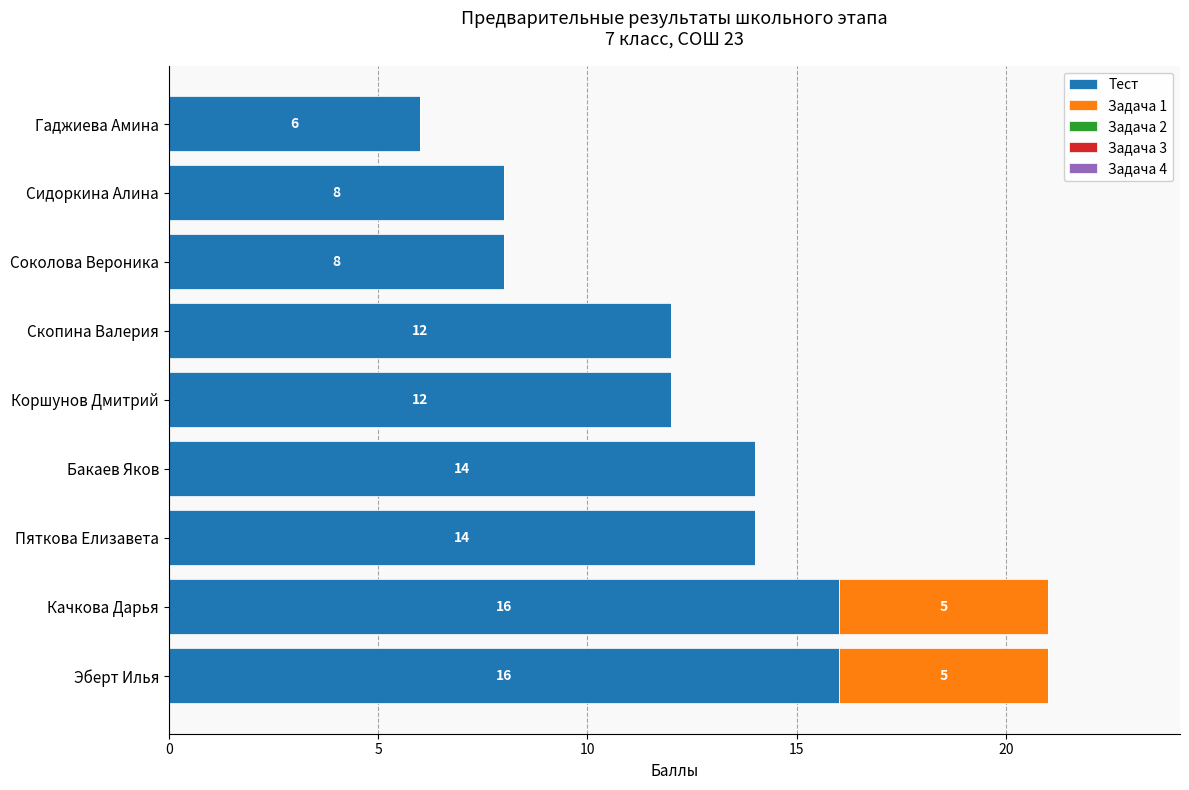

What is the sum of all Тест values?

106